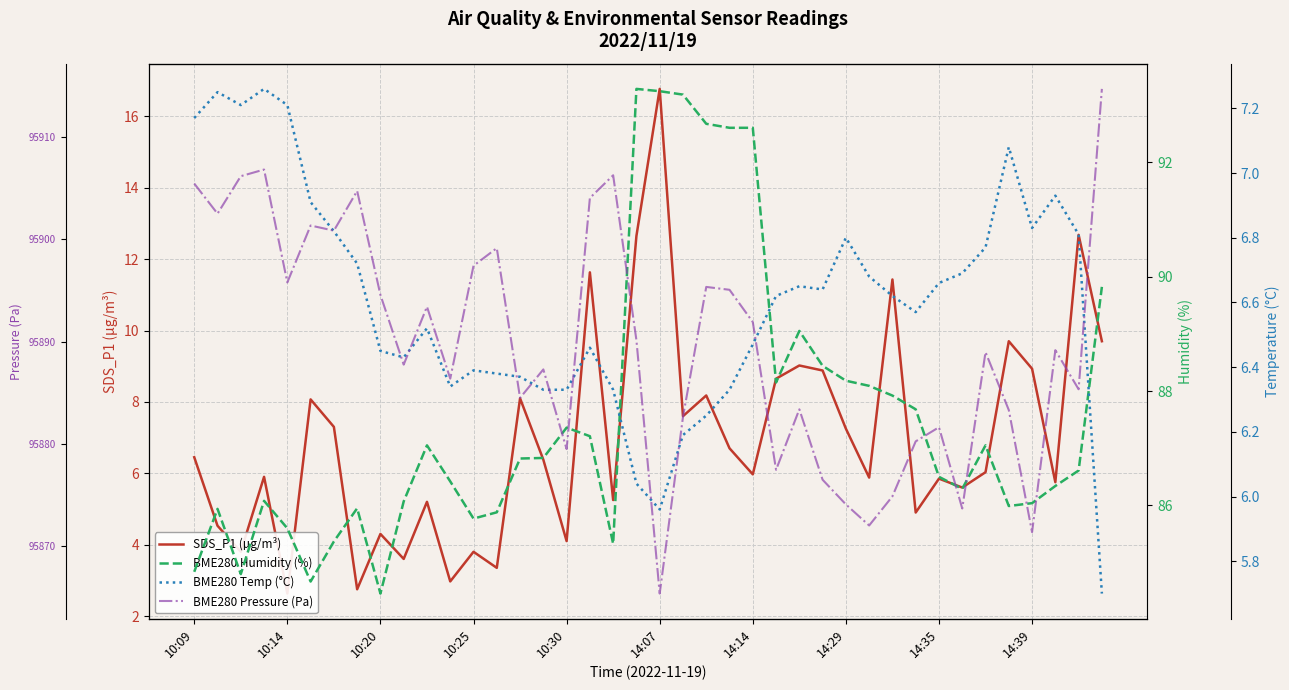

How many times do BME280 Temp (°C) and SDS_P1 (µg/m³) cross each other?

15